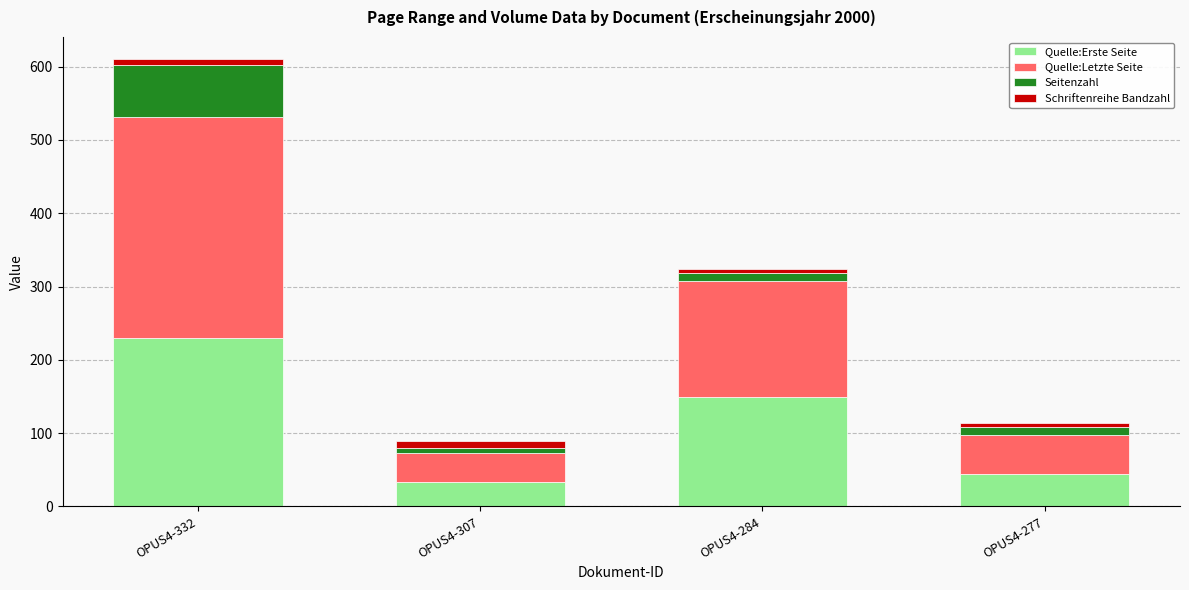

Which category has the highest value in the Quelle:Erste Seite series?

OPUS4-332